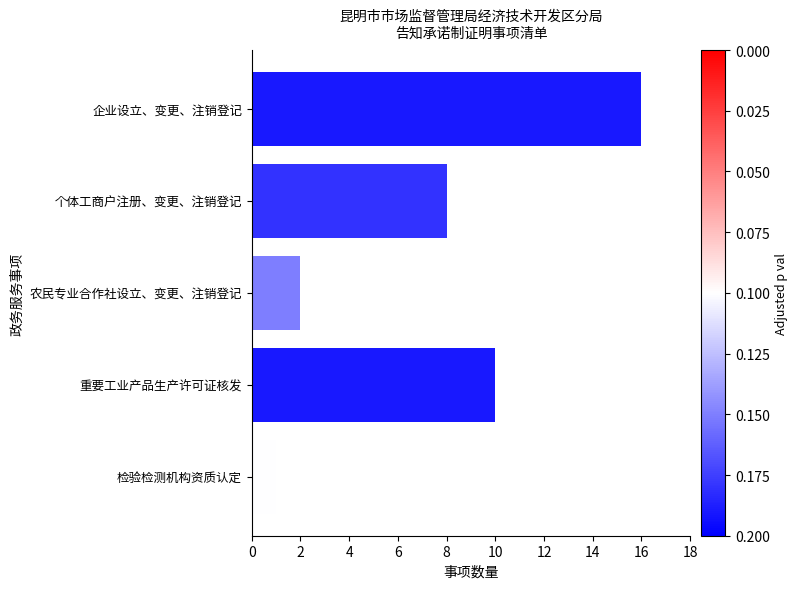

Reading bottom to top, list all the values displayed in this chart.

1	10	2	8	16